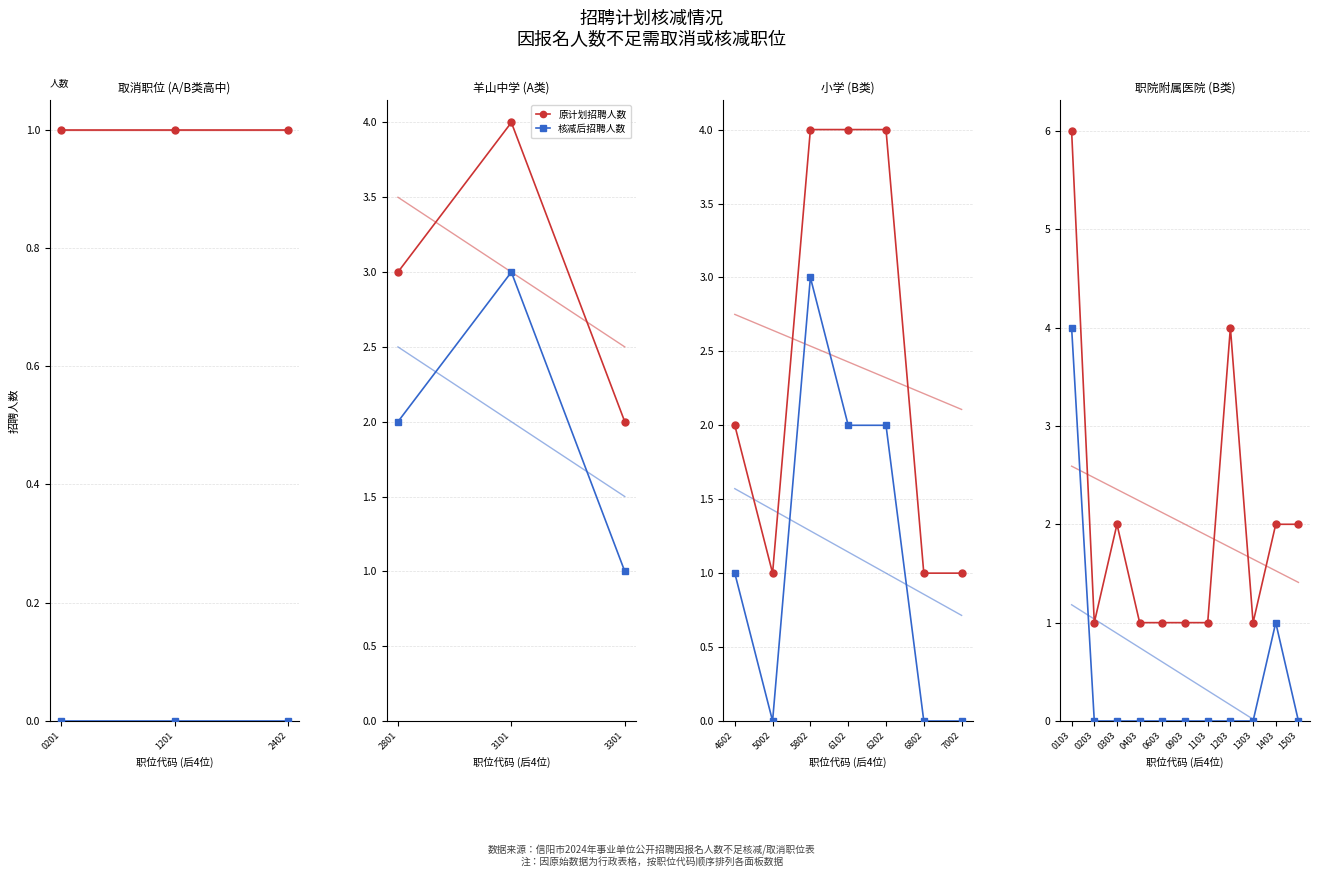

What are all the series names shown in the legend?

原计划招聘人数, 核减后招聘人数